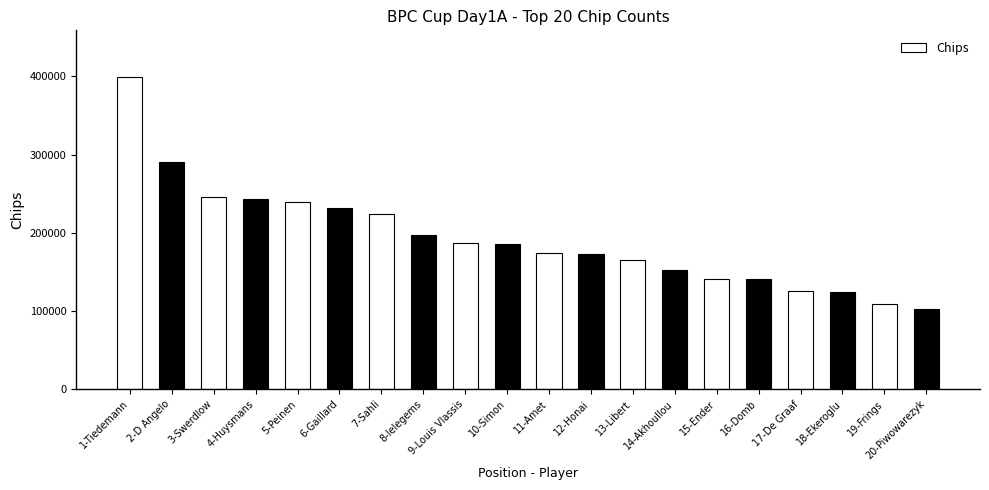

Where does the data first go above 185500?

1-Tiedemann